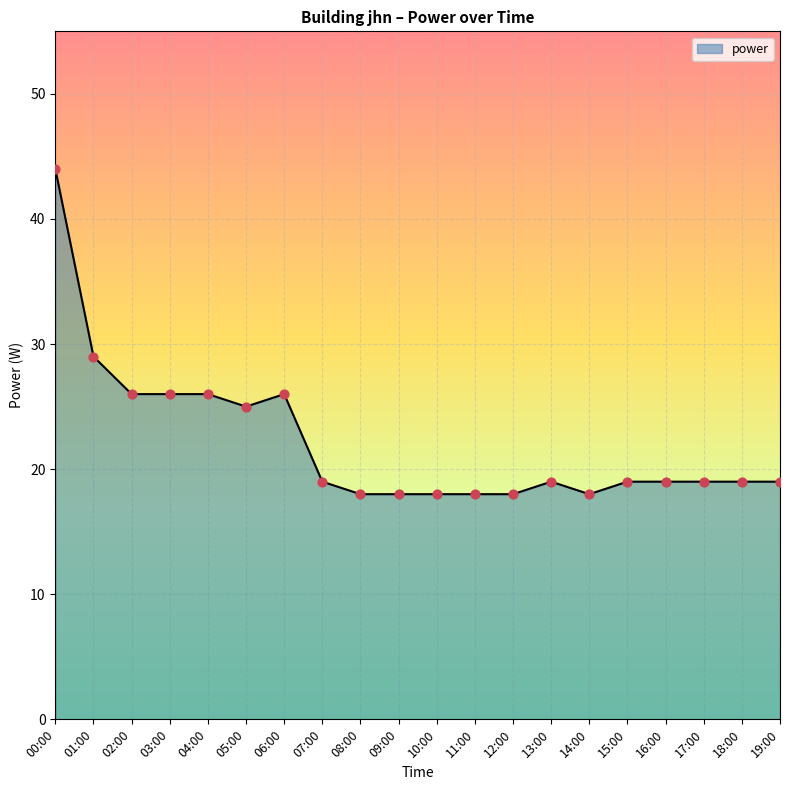

What is the change in value from 00:00 to 15:00?

-25